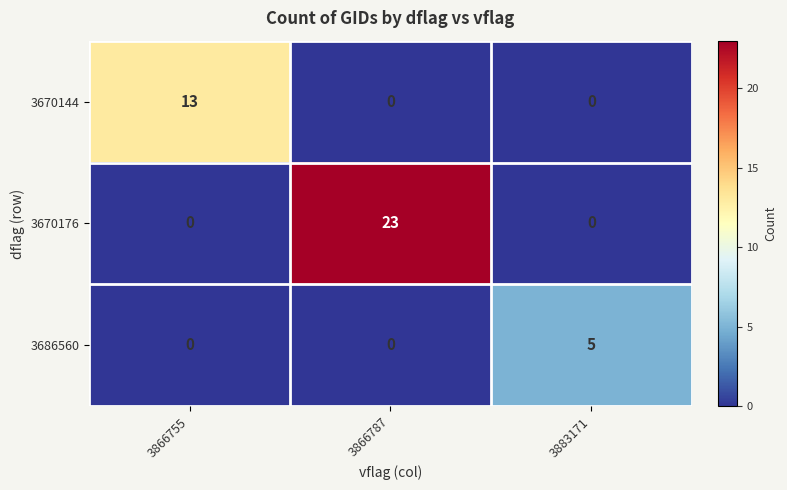

Reading left to right, extract all data points from this chart.

3670144: 3866755=13	3866787=0	3883171=0
3670176: 3866755=0	3866787=23	3883171=0
3686560: 3866755=0	3866787=0	3883171=5